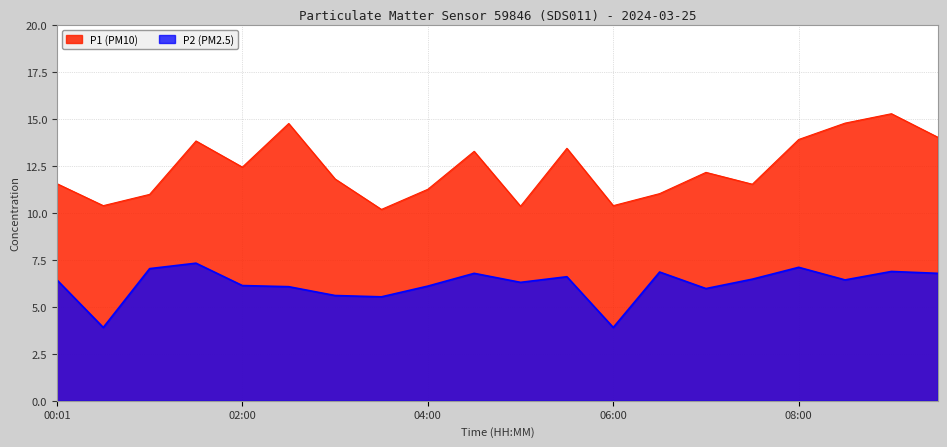

What is the sum of all P2 values?

124.2